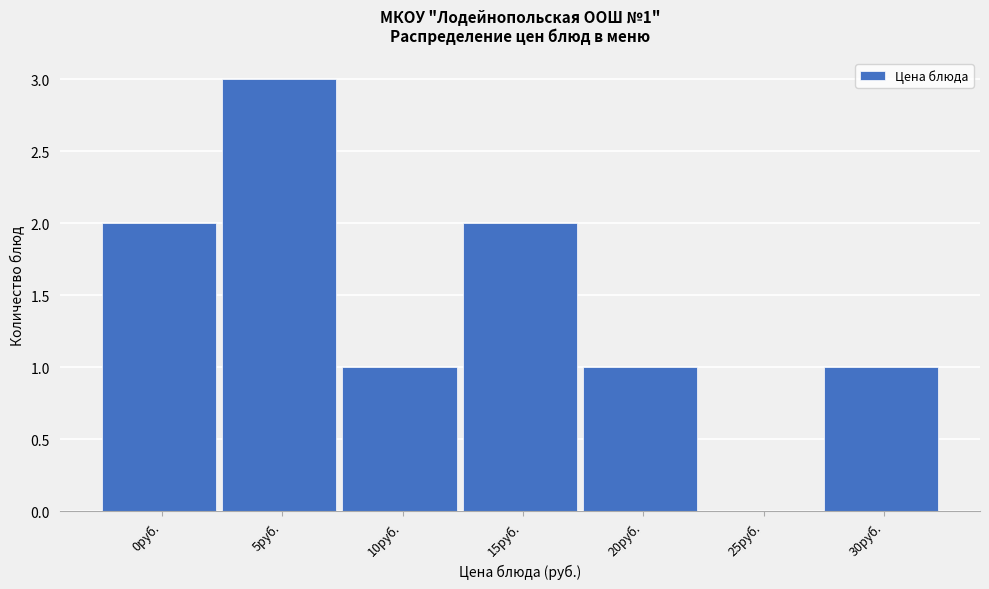

Reading left to right, transcribe all the data shown in this chart.

0руб.=2	5руб.=3	10руб.=1	15руб.=2	20руб.=1	25руб.=0	30руб.=1